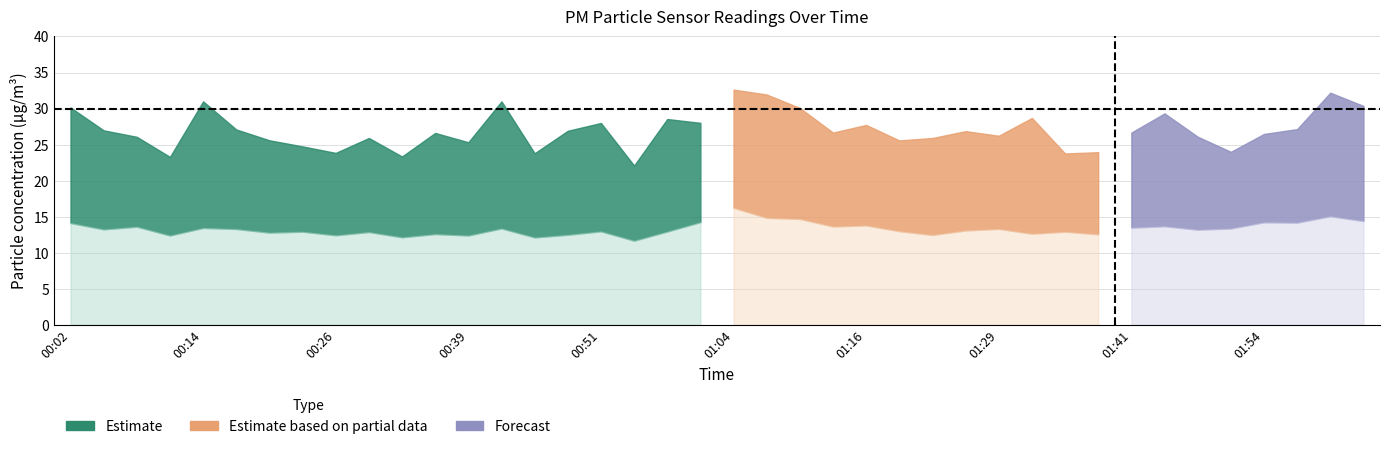

How many values in the P2 series are below 13?

17